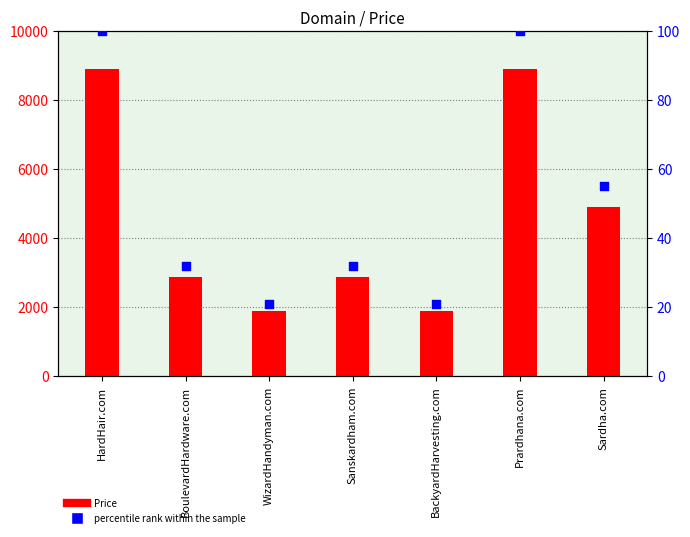

At which category is the sum across all series the highest?

HardHair.com